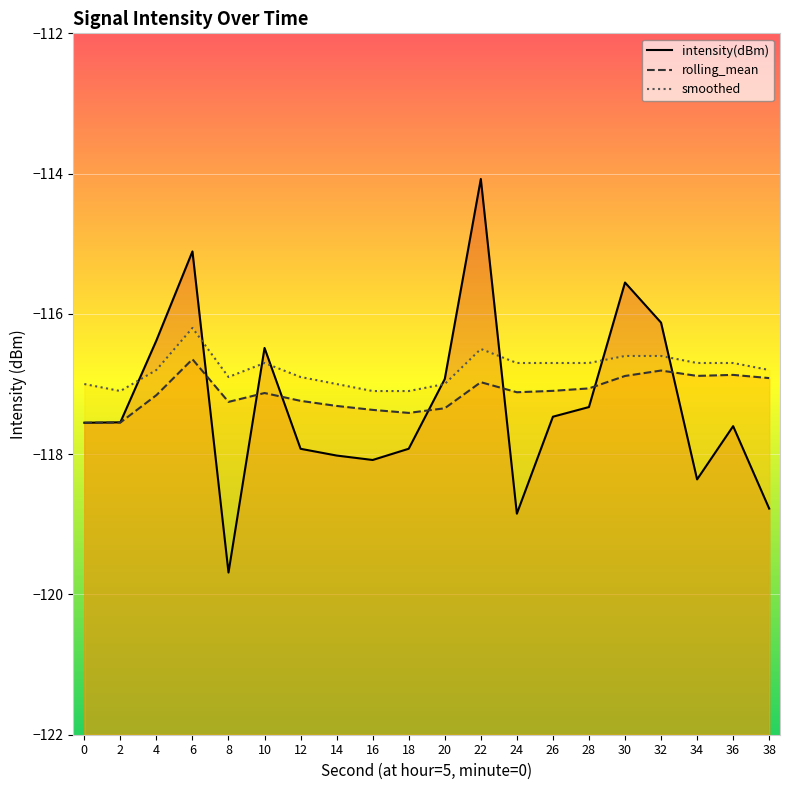

Where does the intensity(dBm) series first go above -117?

4